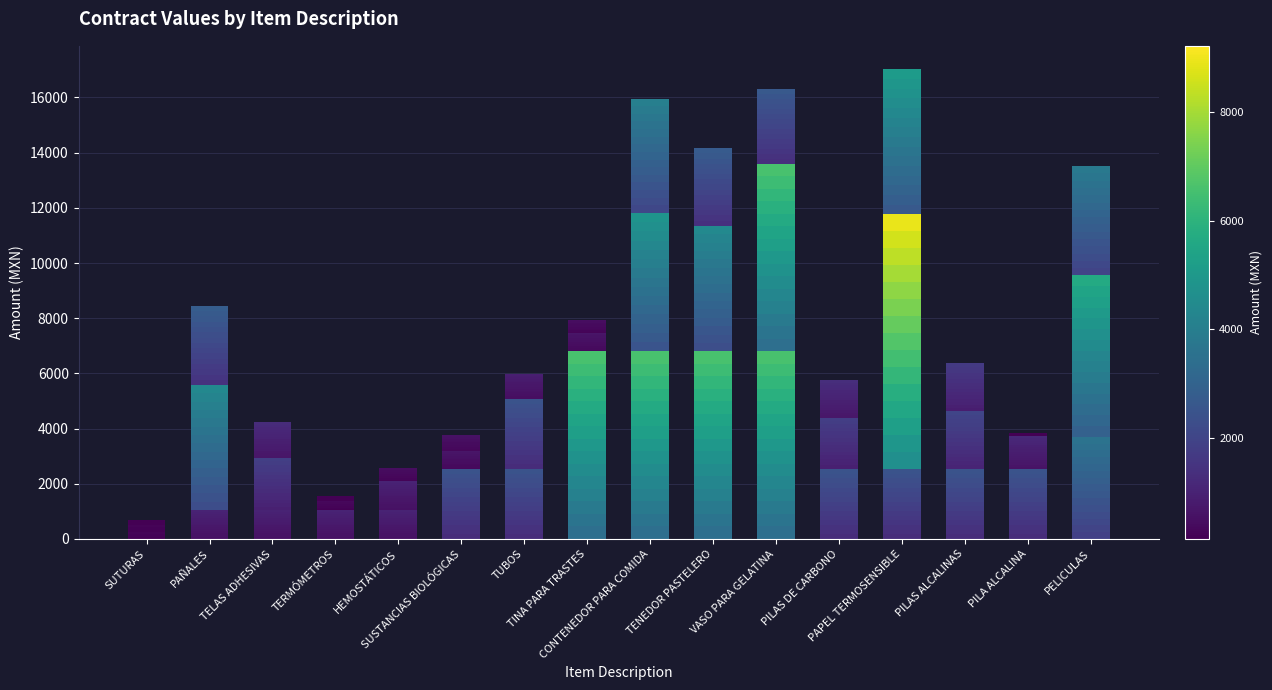

What position from the right is PAPEL TERMOSENSIBLE?

4